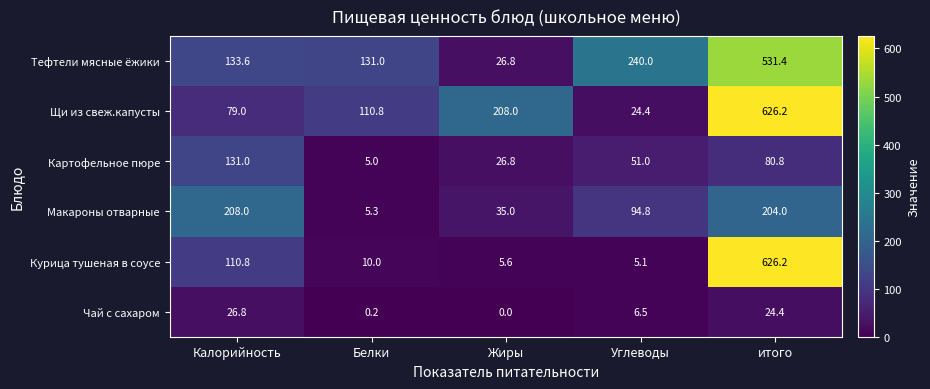

Which series has the largest total across all categories?

Тефтели мясные ёжики